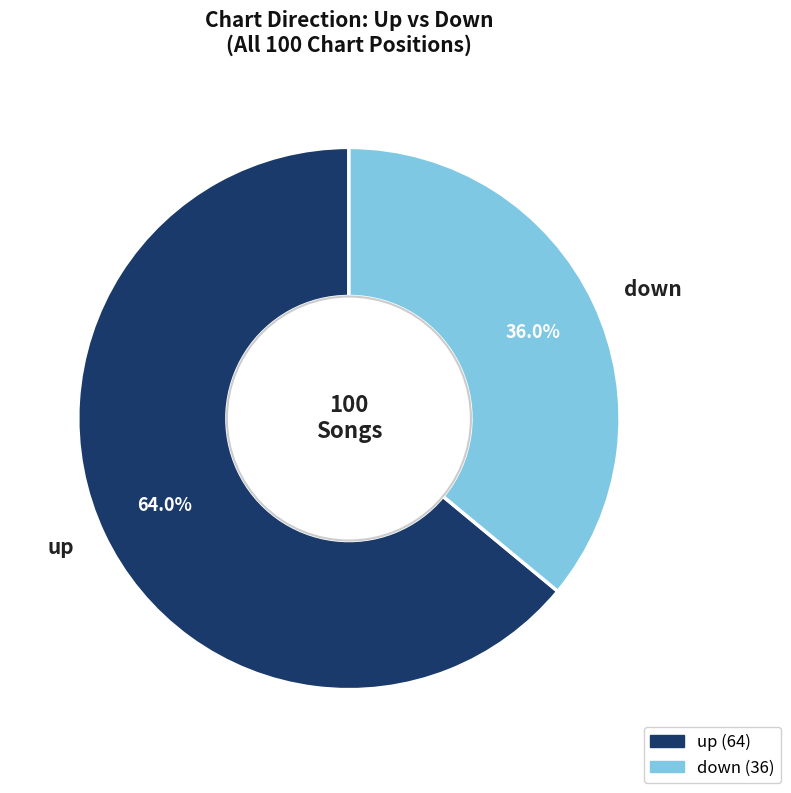

Count the number of slices in the pie.

2